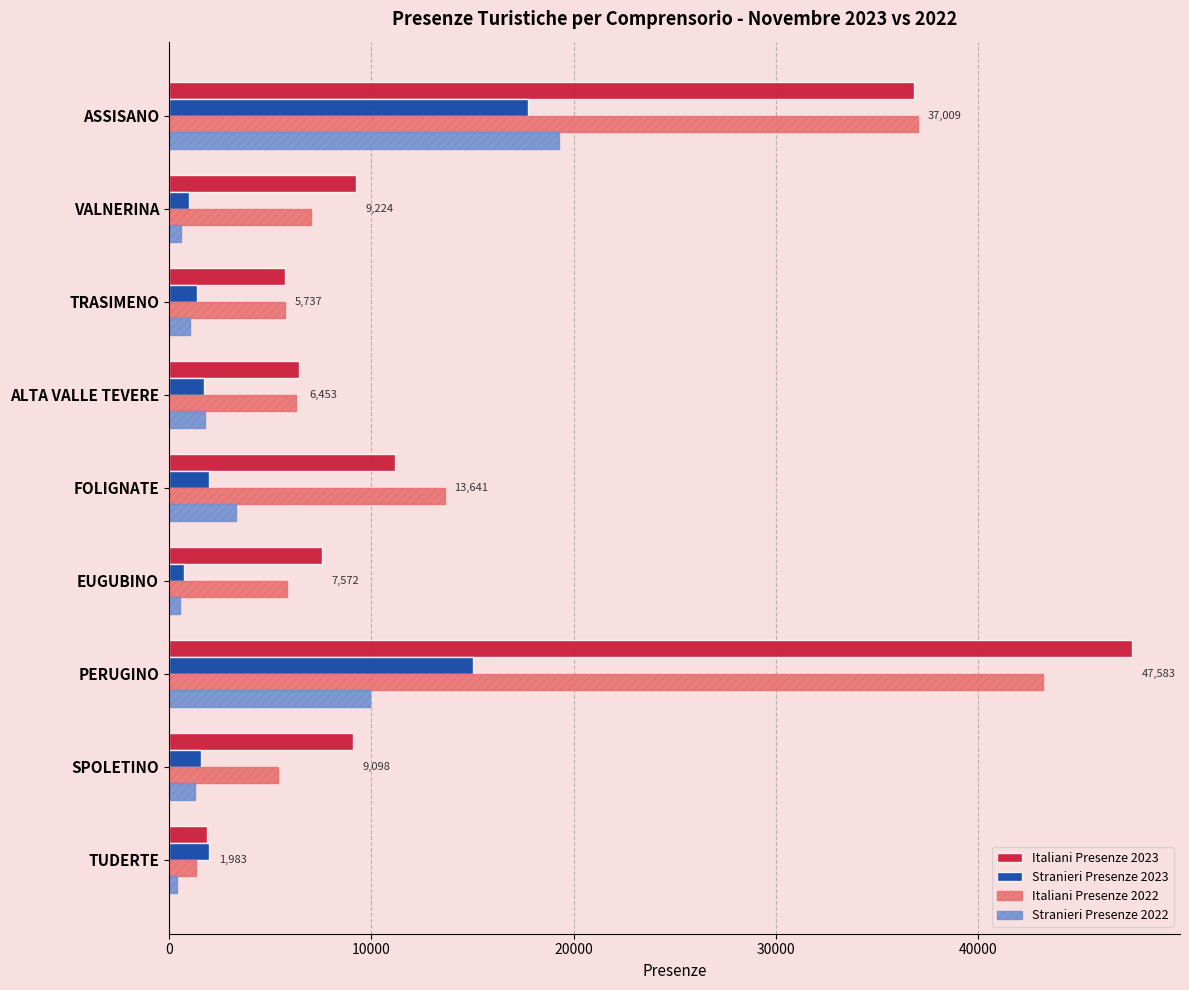

Which series has the widest spread of values?

Italiani Presenze 2023